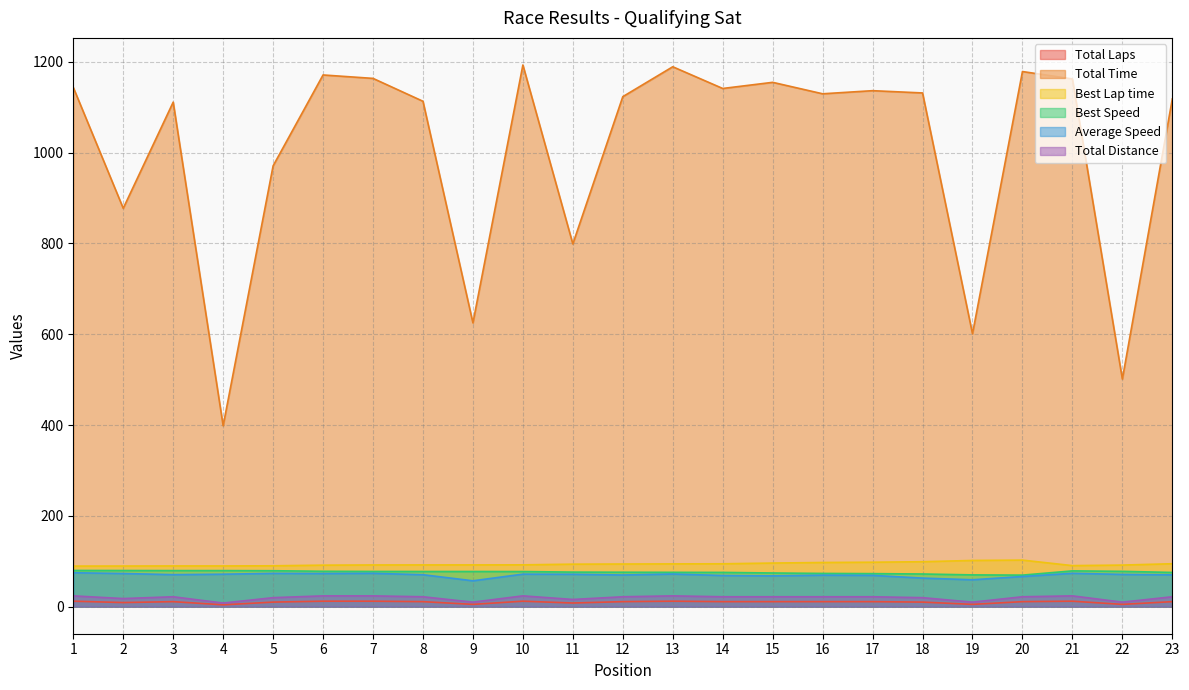

List the series in order of their peak value, lowest first.

Total Laps, Total Distance, Average Speed, Best Speed, Best Lap time, Total Time